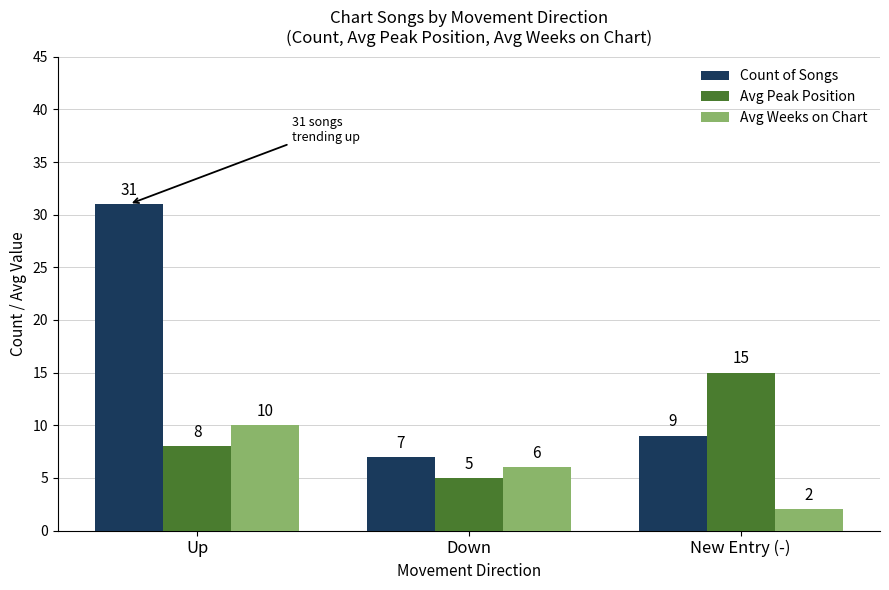

What is the difference between the second highest and minimum values in the Avg Peak Position series?

3